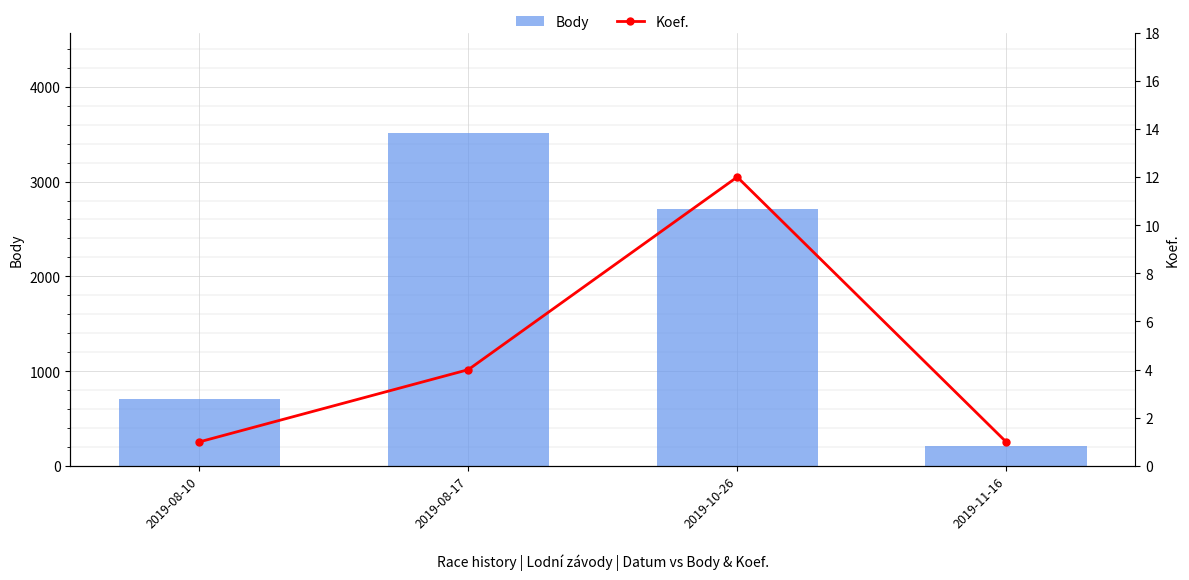

Between 2019-10-26 and 2019-11-16, which is larger?

2019-10-26